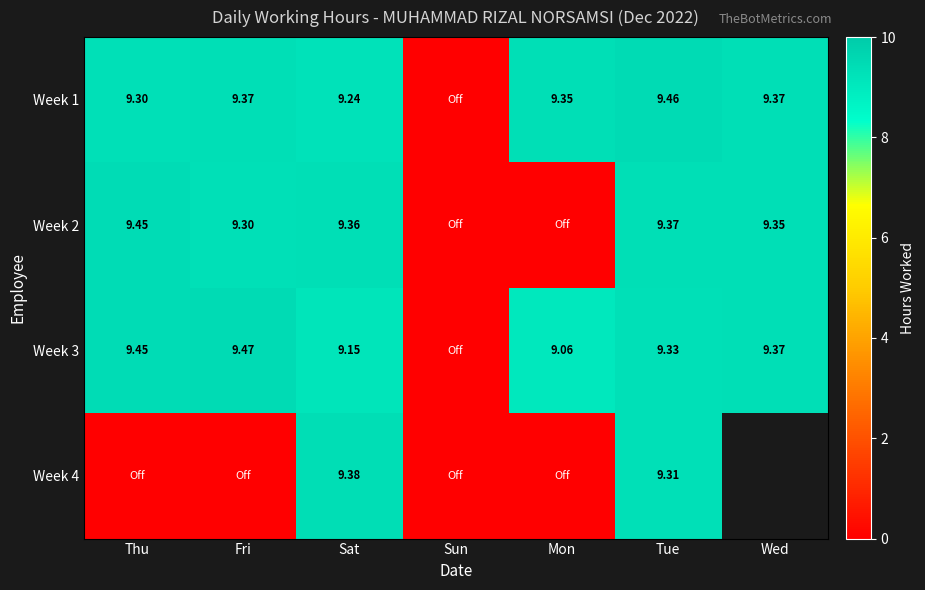

Which series has the largest total across all categories?

Week 1